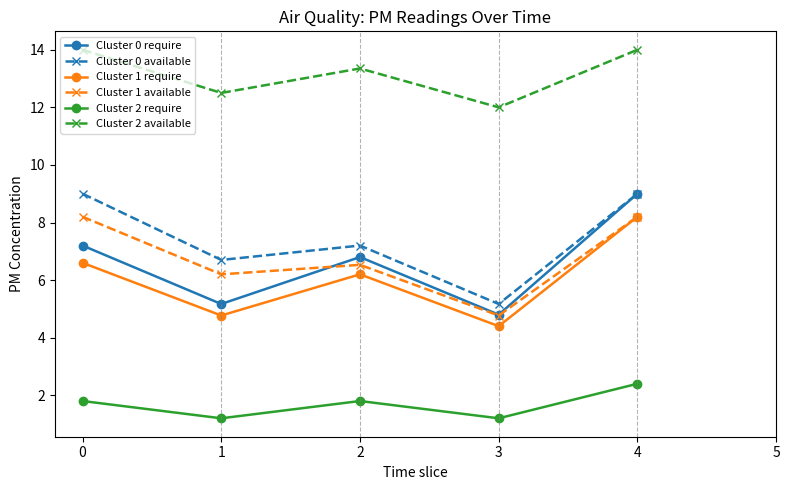

Where is the first local maximum for Cluster 0 available?

2